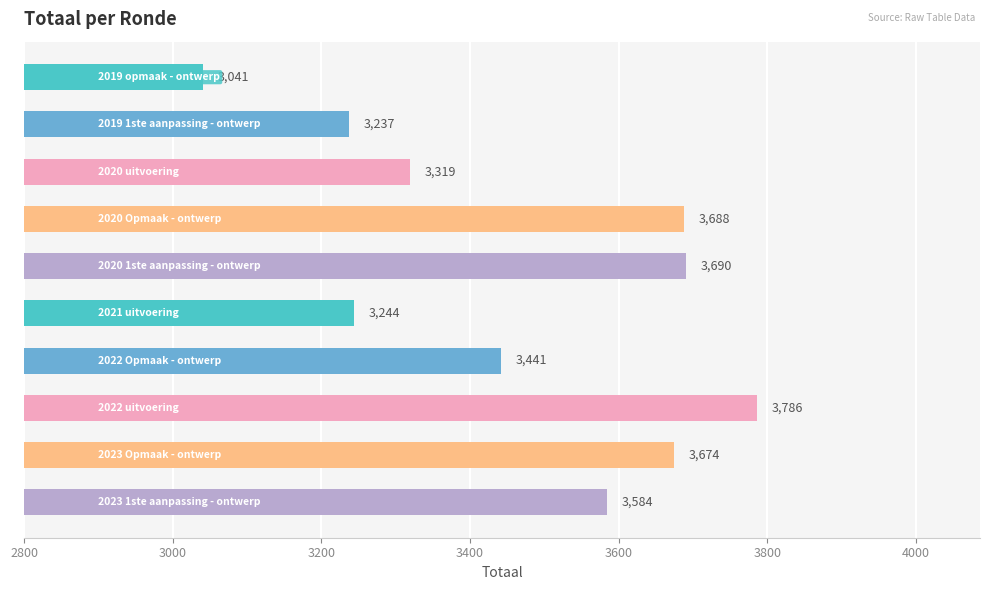

What is the value of the 9th bar from the top?

3674